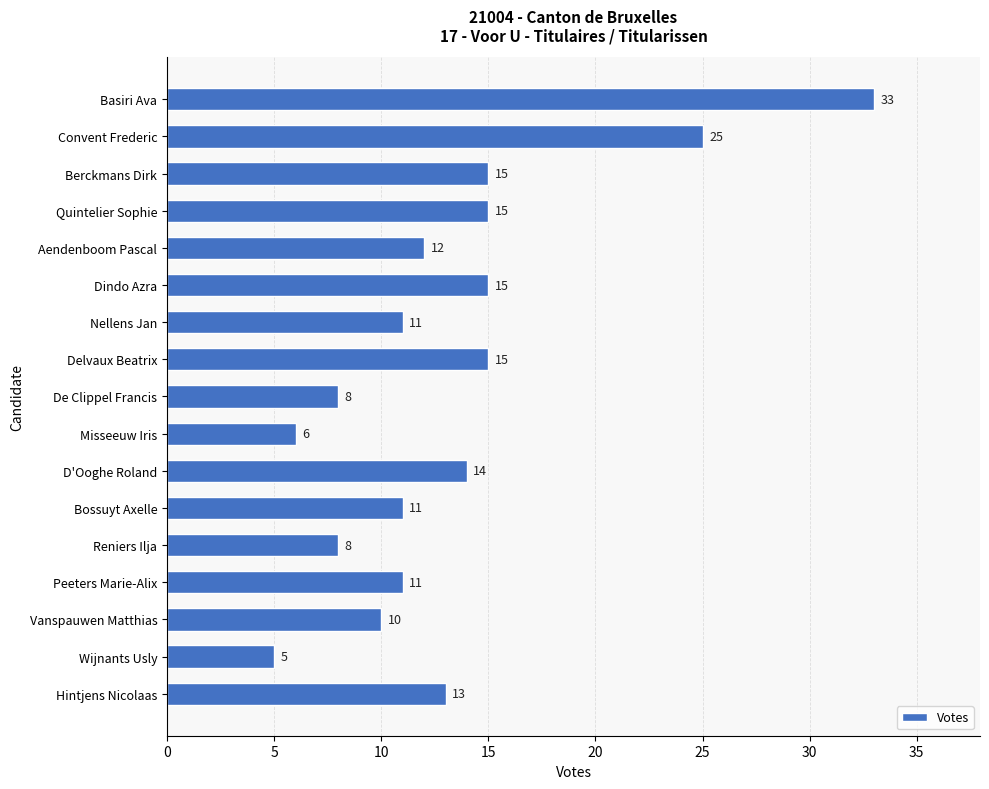

True or false: the data shows 11 at Nellens Jan.

True